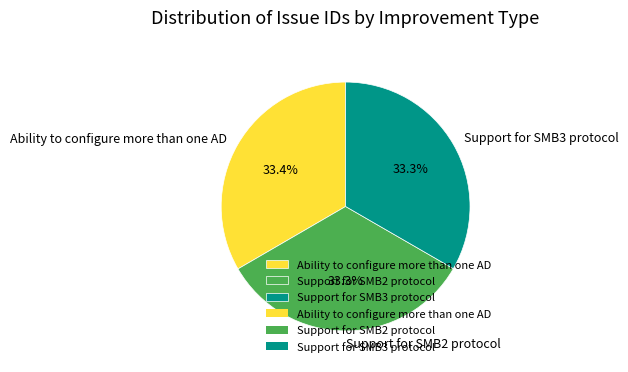

What is the ratio of the value at Ability to configure more than one AD to the value at Support for SMB2 protocol?

1.0